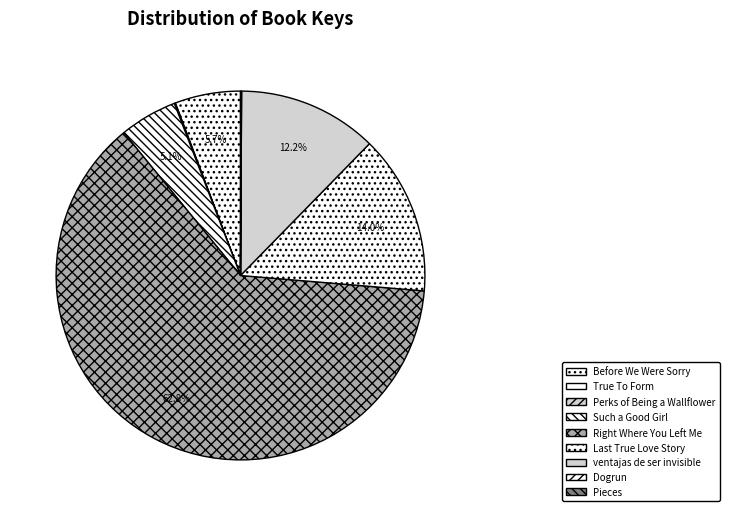

To the nearest percent, what is the difference between the largest and smallest slice percentages?

63%